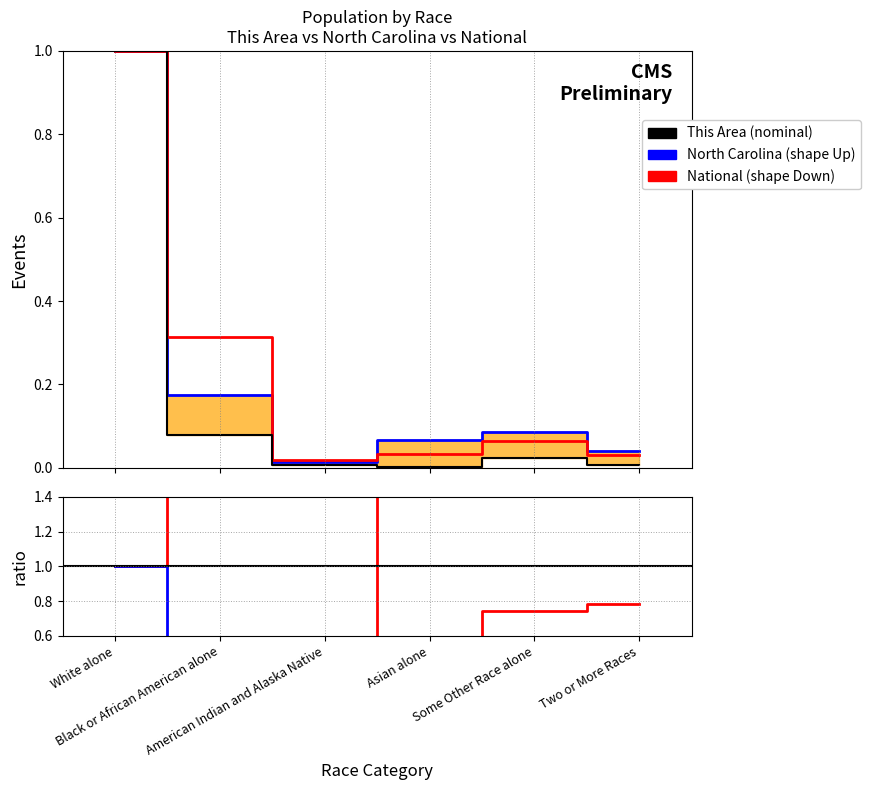

What position from the right is White alone?

6